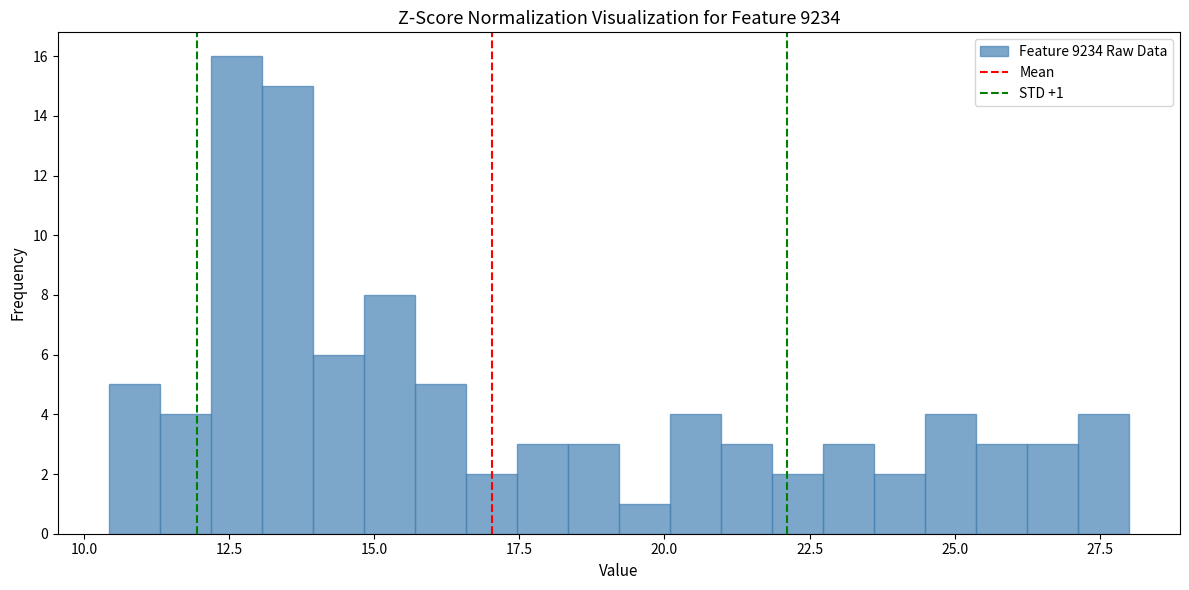

Around what value on the x-axis is the tallest bar? Give the approximate position of its centre, as read against the axis.

12.5